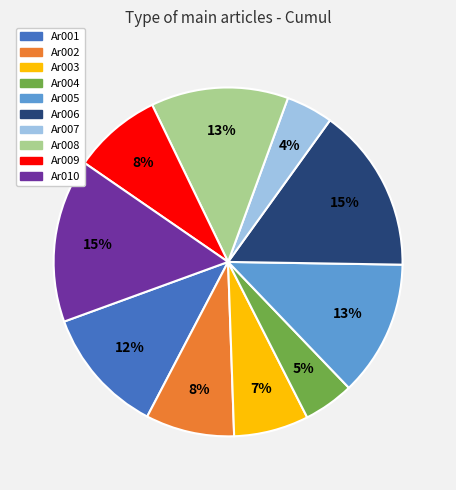

Is there a majority slice in this chart?

No